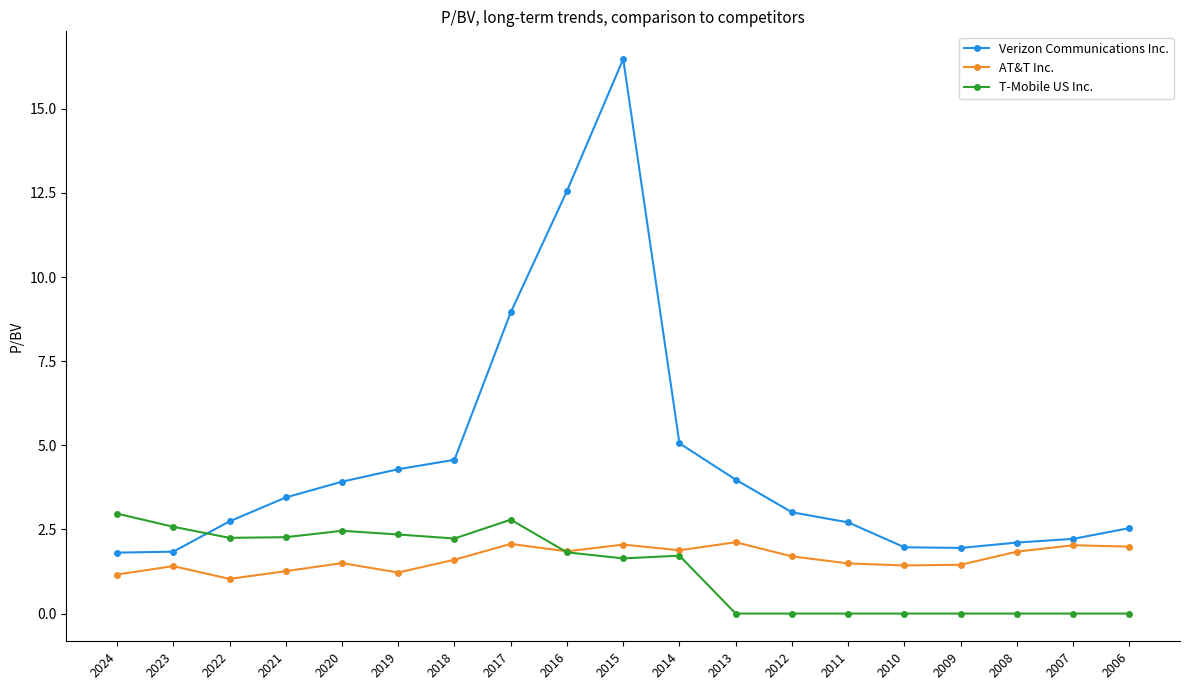

True or false: T-Mobile US Inc. has more than 0 points higher than both neighbors.

True